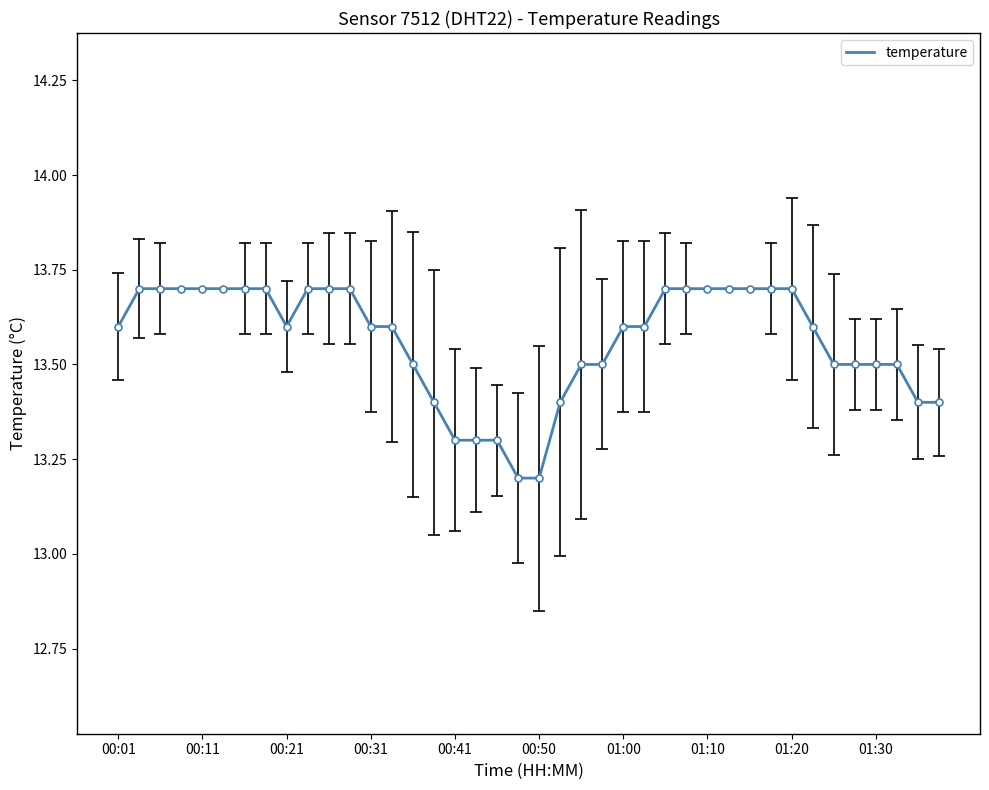

What is the greatest value displayed?

13.7